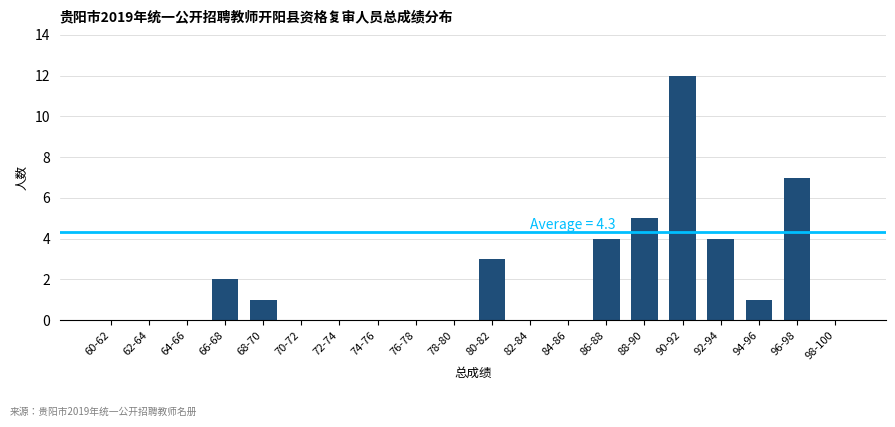

Reading left to right, list all the values displayed in this chart.

60-62=0	62-64=0	64-66=0	66-68=2	68-70=1	70-72=0	72-74=0	74-76=0	76-78=0	78-80=0	80-82=3	82-84=0	84-86=0	86-88=4	88-90=5	90-92=12	92-94=4	94-96=1	96-98=7	98-100=0